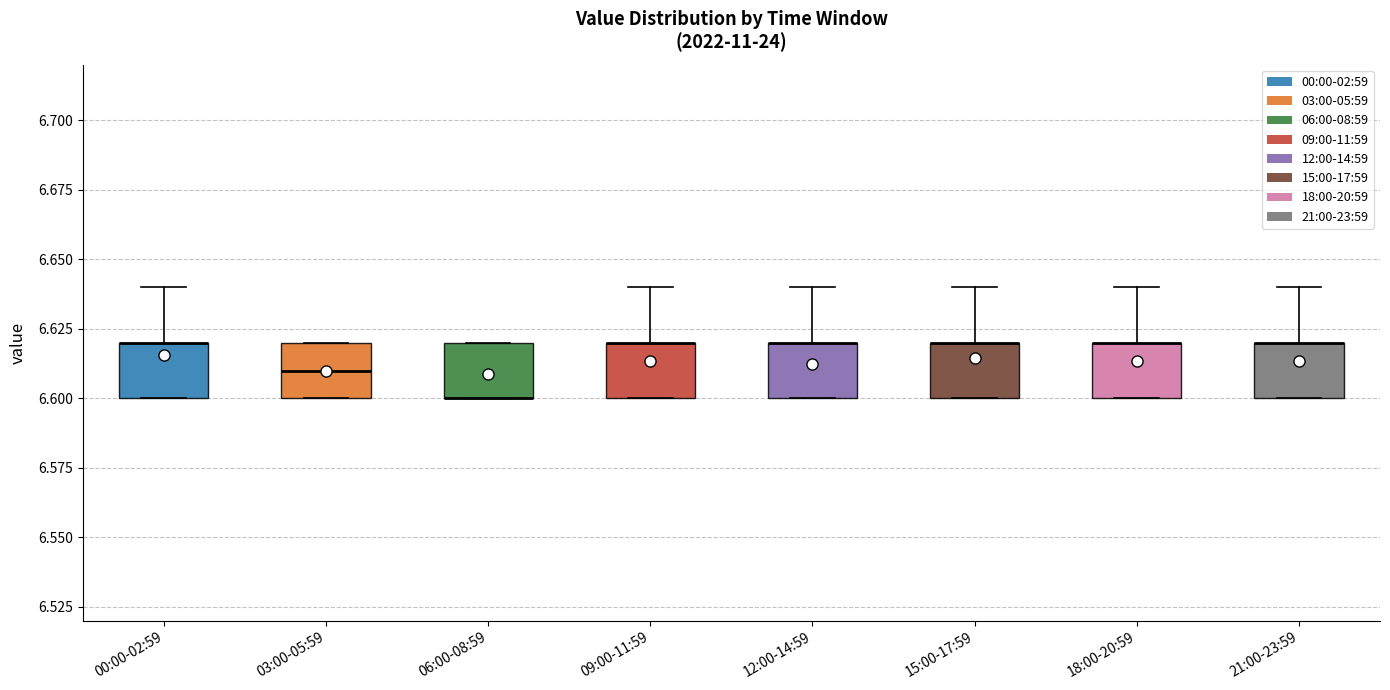

Reading left to right, read every box against the y-axis: the position of its median line, the range the box covers, and the ends of its whiskers. The values are not printed on the chart, so give them approximately, as read against the axis.

00:00-02:59: median 6.62 (drawn on the box's upper edge), box 6.60 to 6.62, whiskers 6.60 to 6.64
03:00-05:59: median 6.61, box 6.60 to 6.62, whiskers 6.60 to 6.62
06:00-08:59: median 6.60 (drawn on the box's lower edge), box 6.60 to 6.62, whiskers 6.60 to 6.62
09:00-11:59: median 6.62 (drawn on the box's upper edge), box 6.60 to 6.62, whiskers 6.60 to 6.64
12:00-14:59: median 6.62 (drawn on the box's upper edge), box 6.60 to 6.62, whiskers 6.60 to 6.64
15:00-17:59: median 6.62 (drawn on the box's upper edge), box 6.60 to 6.62, whiskers 6.60 to 6.64
18:00-20:59: median 6.62 (drawn on the box's upper edge), box 6.60 to 6.62, whiskers 6.60 to 6.64
21:00-23:59: median 6.62 (drawn on the box's upper edge), box 6.60 to 6.62, whiskers 6.60 to 6.64